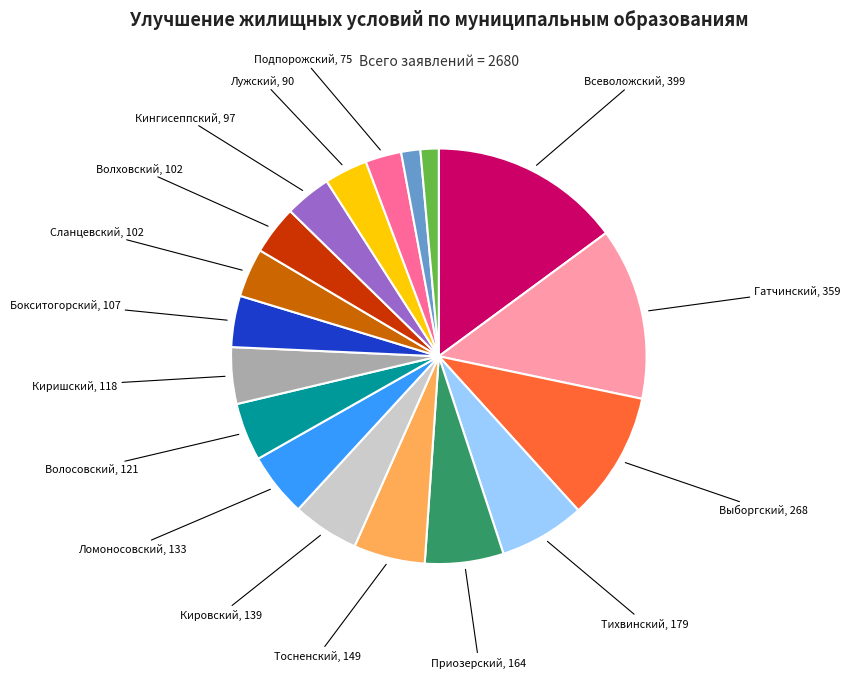

Does any single category account for the majority?

No